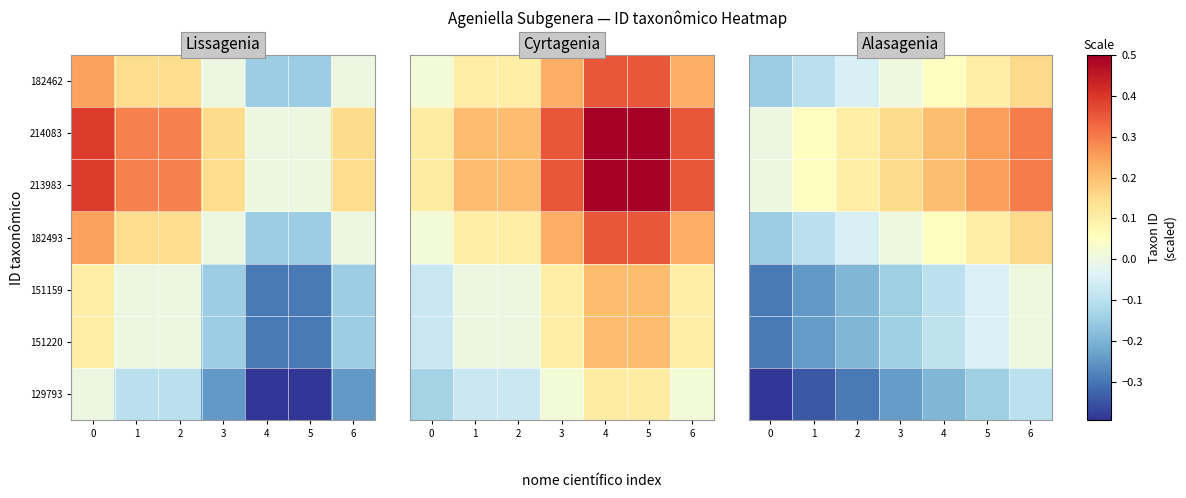

What is the difference between the highest and lowest values at 0?

0.4